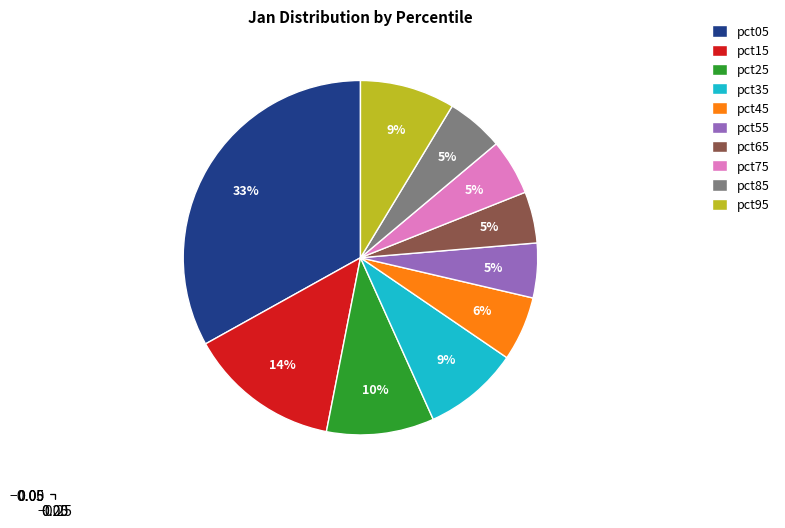

Approximately how many times larger is the value at pct85 compared to pct25?

0.5